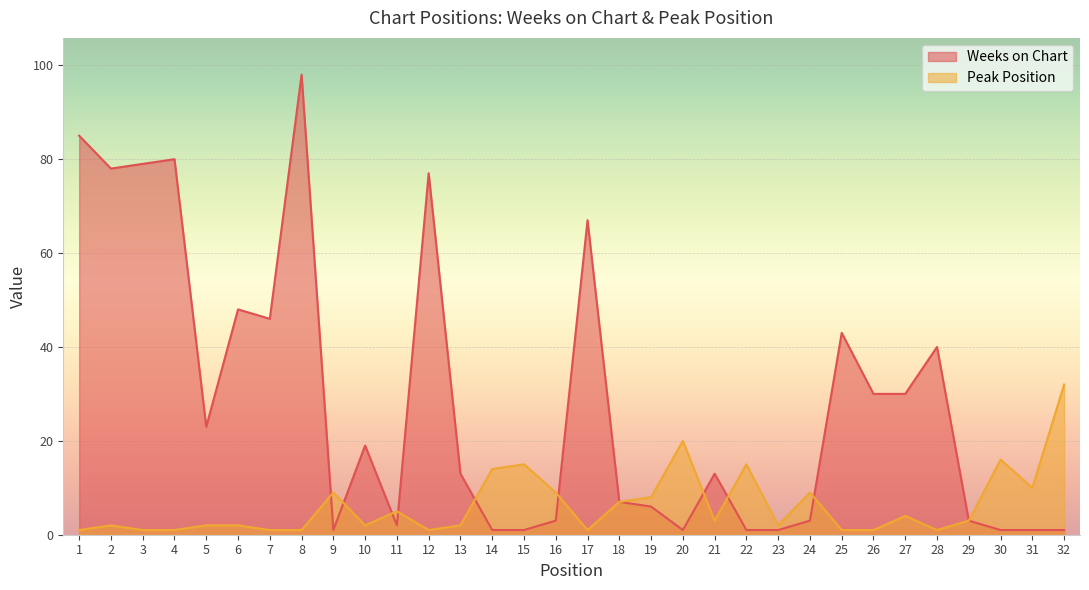

What is the minimum value for Peak Position?

1